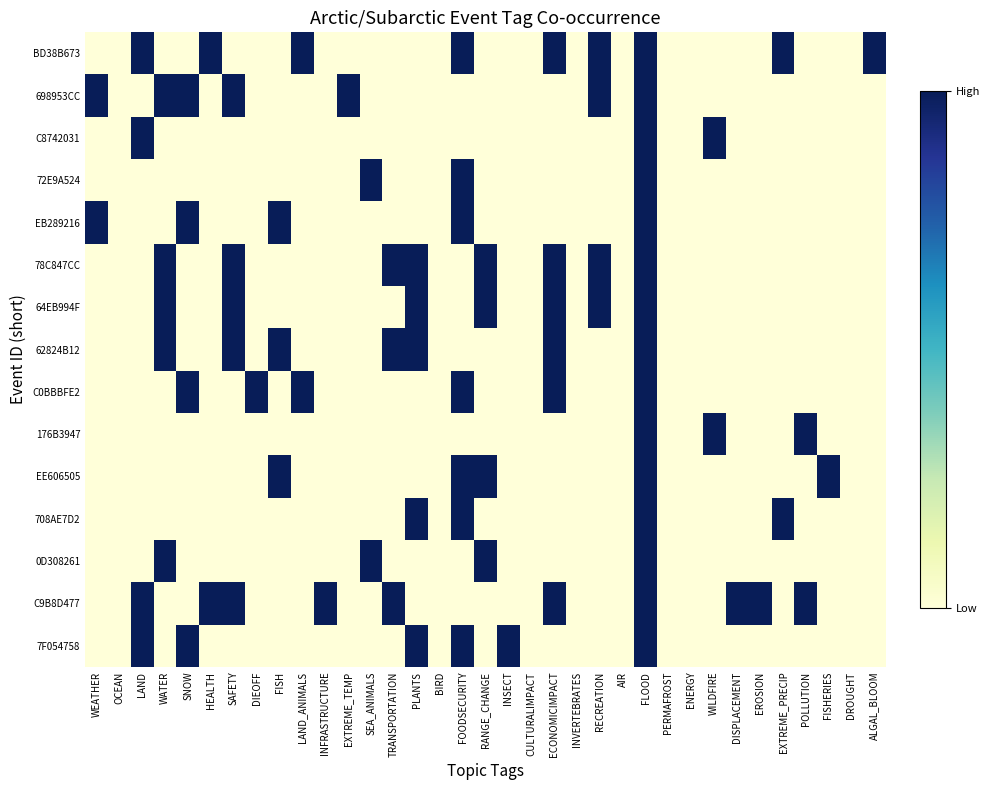

What is the total value across all series at FLOOD?

15